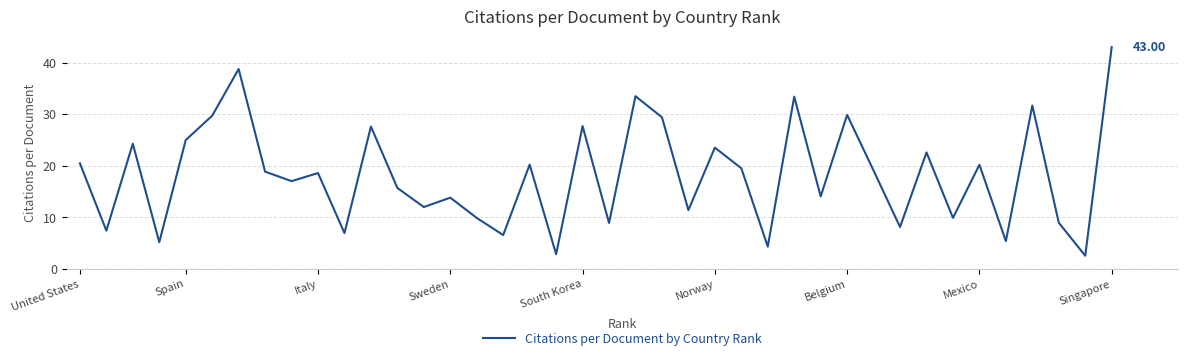

What is the difference between the maximum and minimum values?

40.4